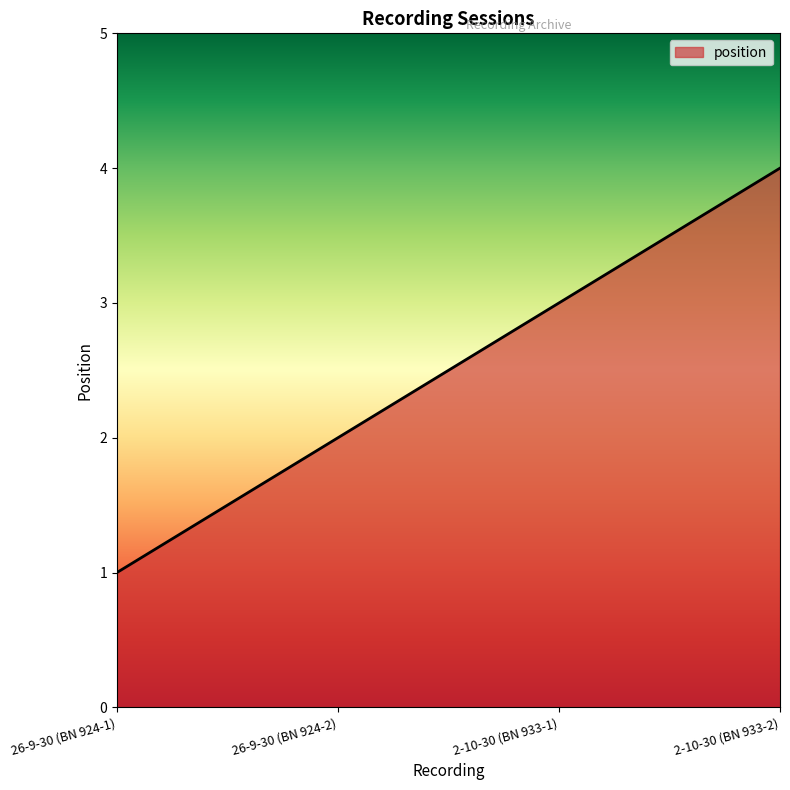

Which label corresponds to the largest value in the chart?

2-10-30 (BN 933-2)